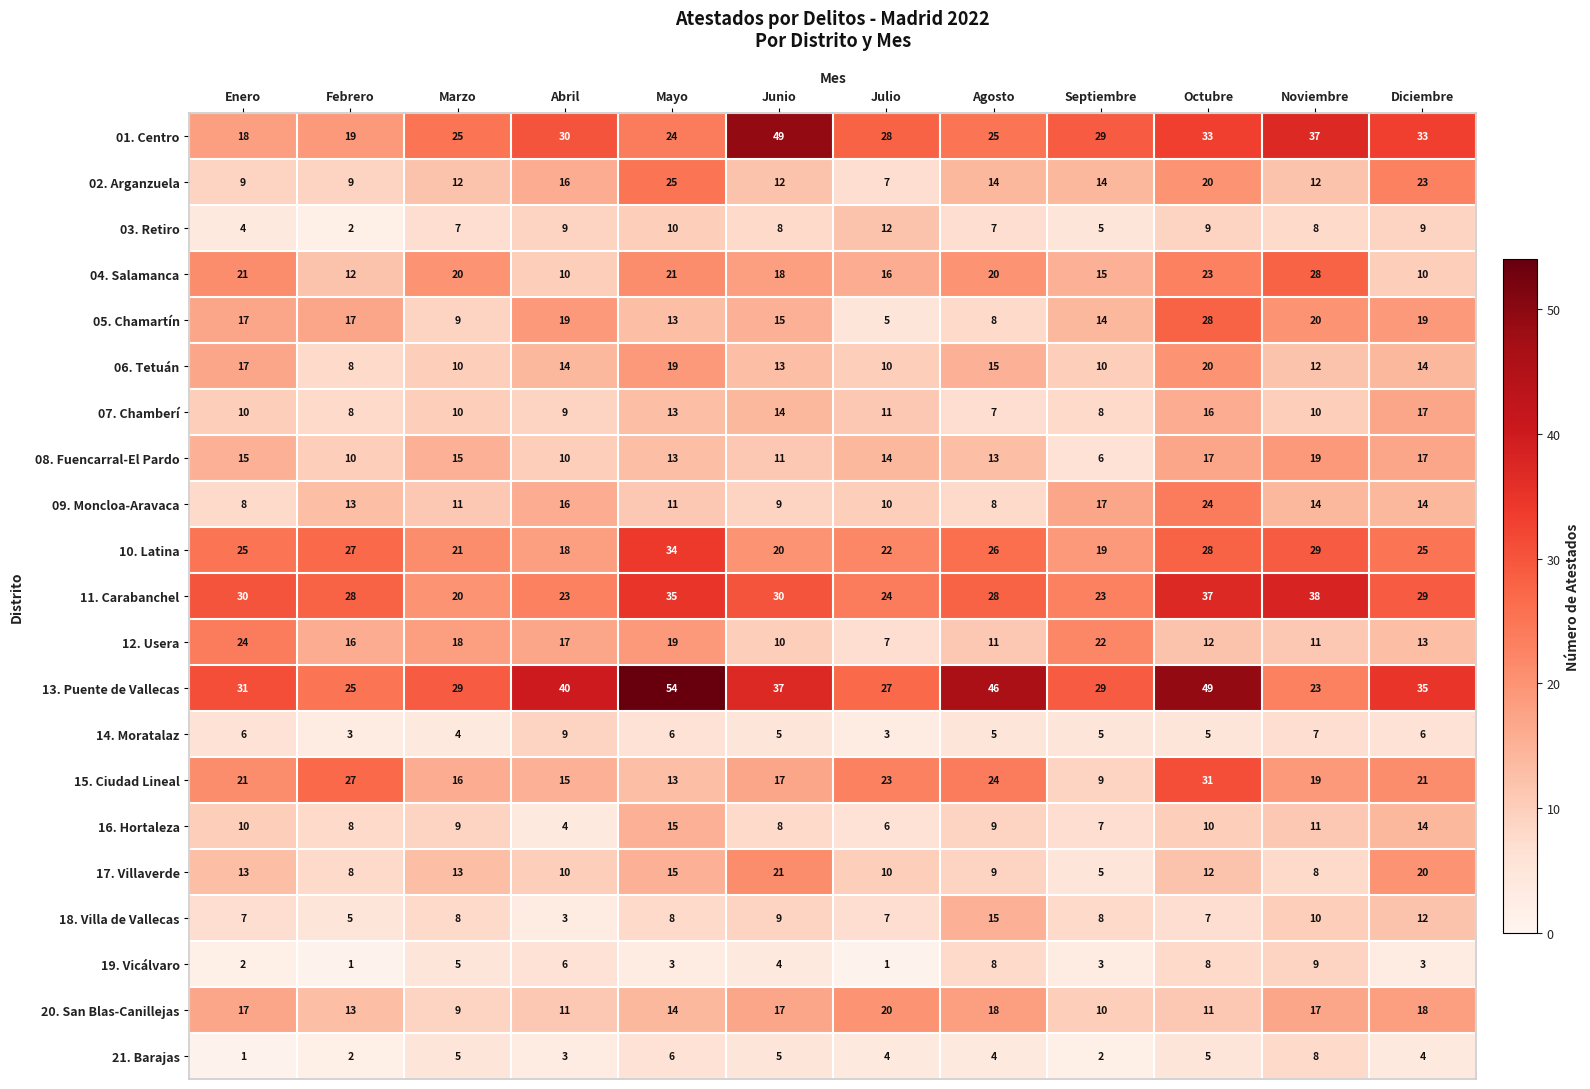

Is it true that 03. Retiro equals 16 at Abril?

False